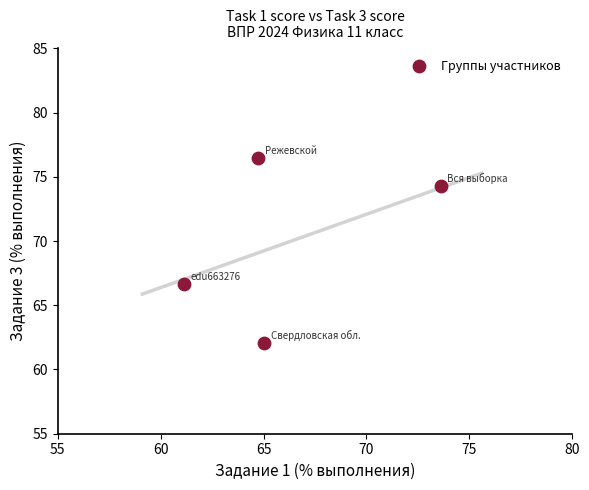

What Y value in the scatter plot is closest to 69?

66.7